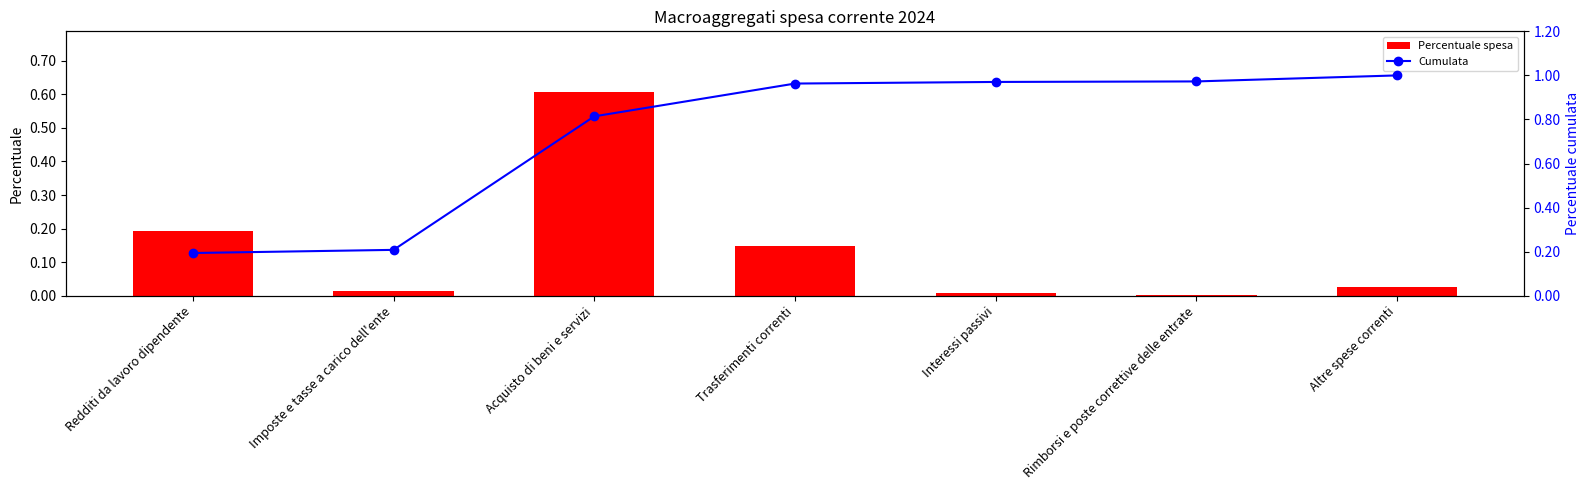

Is the value of Cumulata at Acquisto di beni e servizi greater than the value of Percentuale spesa at Imposte e tasse a carico dell'ente?

Yes